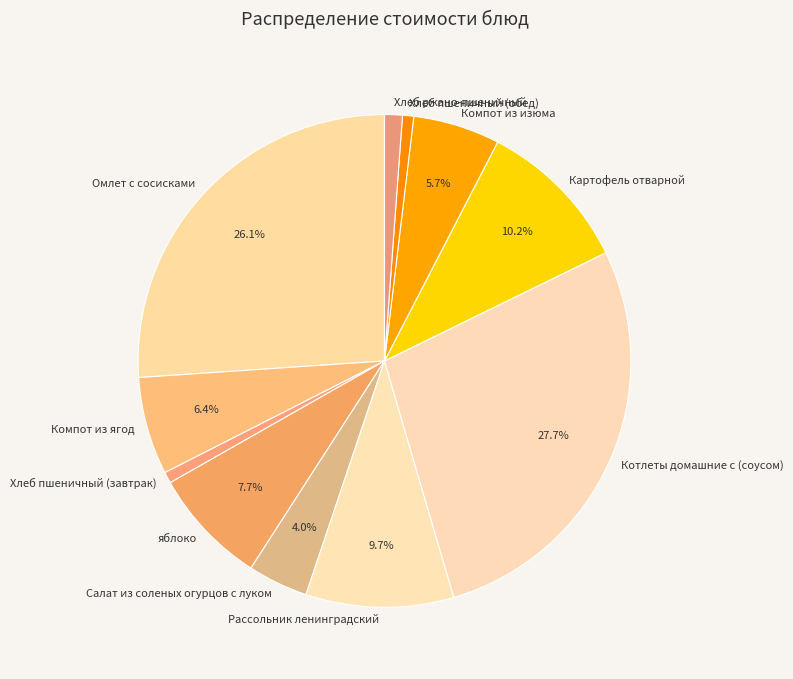

Is it true that Хлеб ржано-пшеничный is 9% of the pie?

False